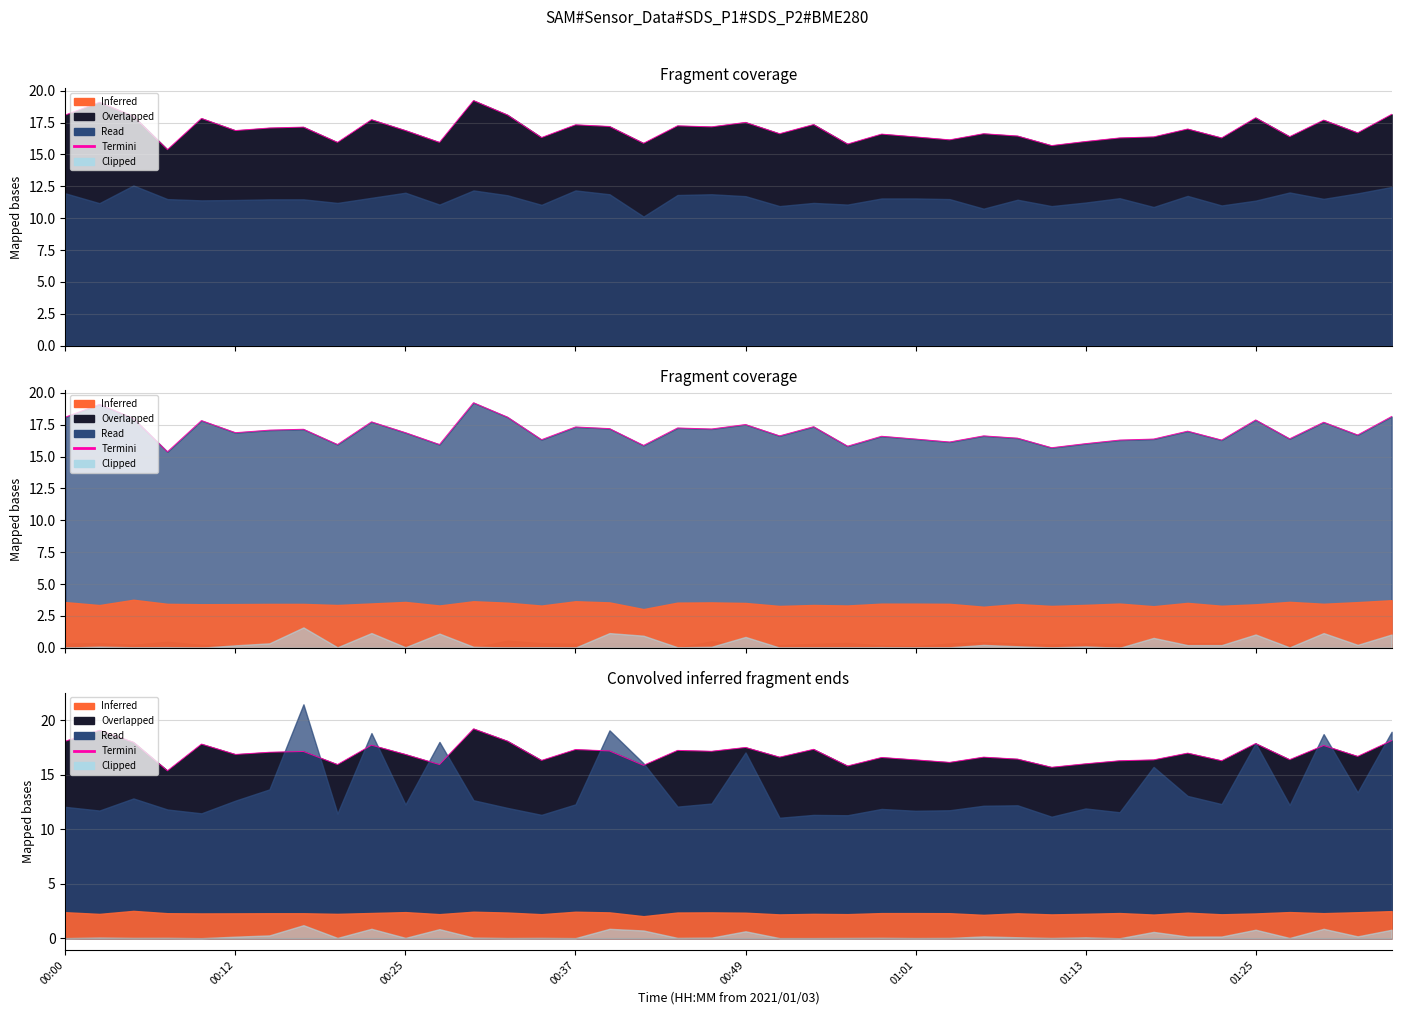

What is the average value?

17.0